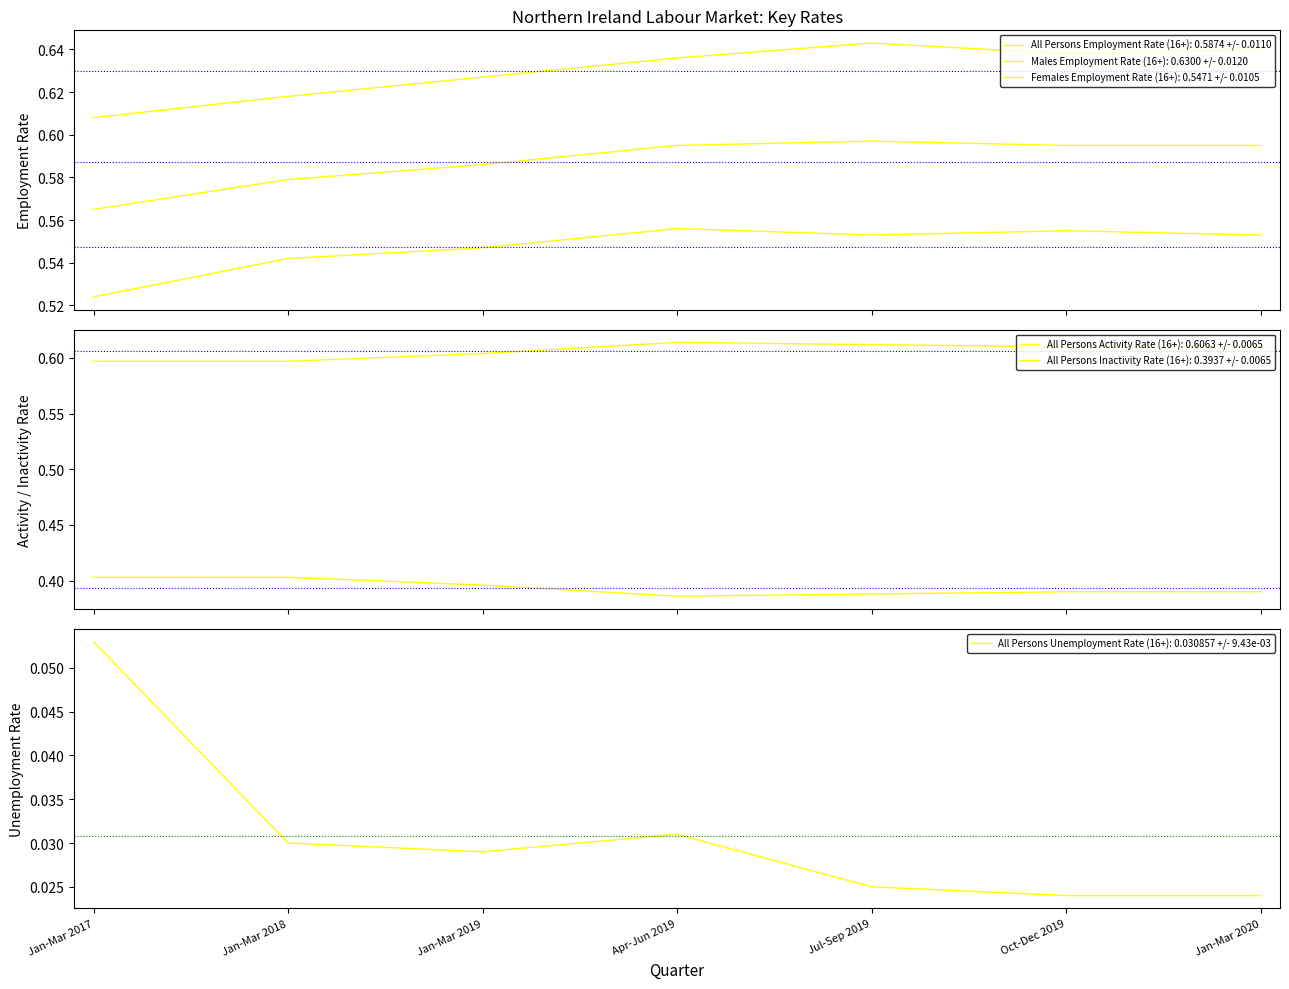

True or false: All Persons Inactivity Rate (16+) and All Persons Employment Rate (16+) cross at least once.

False